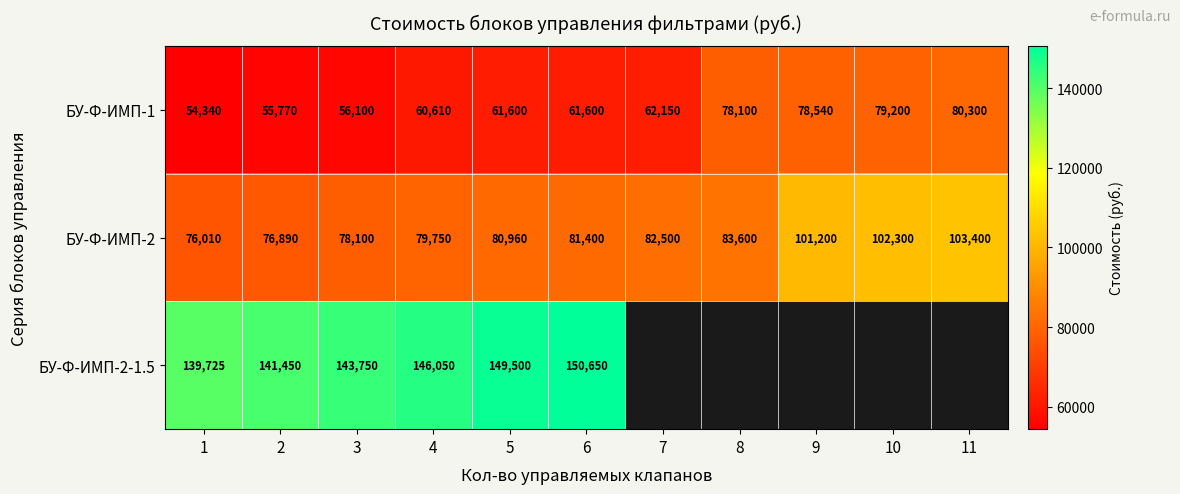

The БУ-Ф-ИМП-2 series shows 34470.2 at 4. True or false?

False